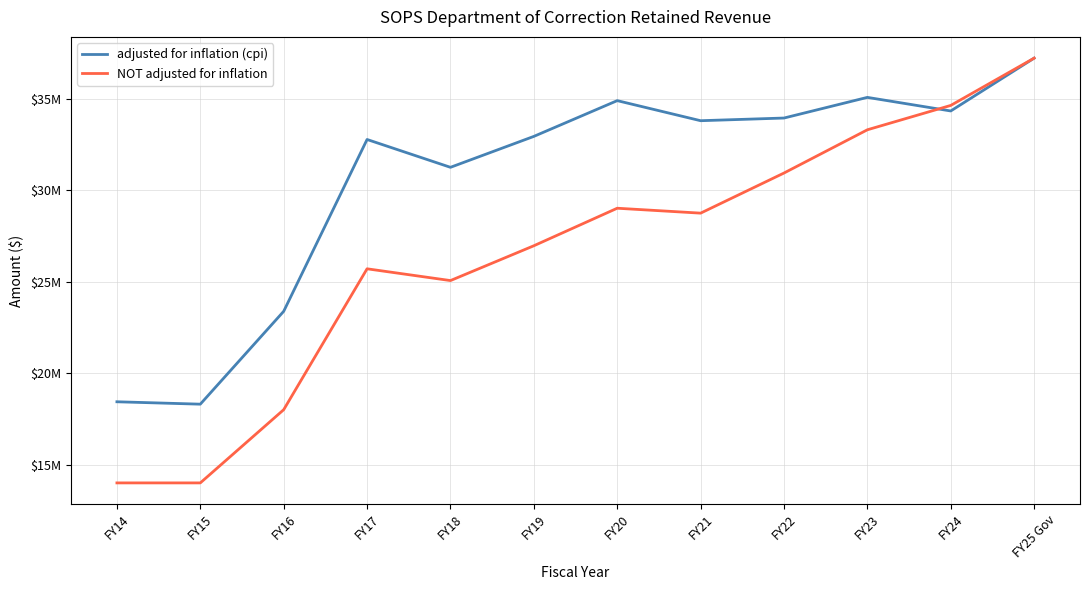

What is the maximum value for NOT adjusted for inflation?

37212522